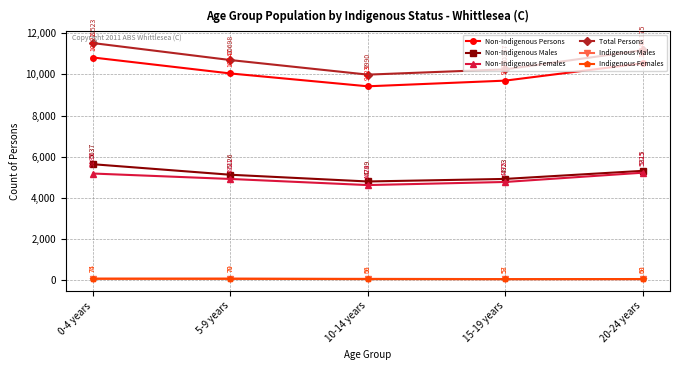

What is the label of the 5th point from the right?

0-4 years